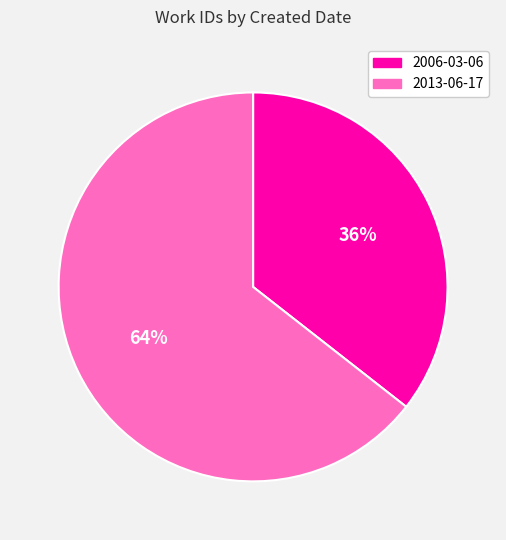

What percentage is the 2013-06-17 slice, to the nearest percent?

64%